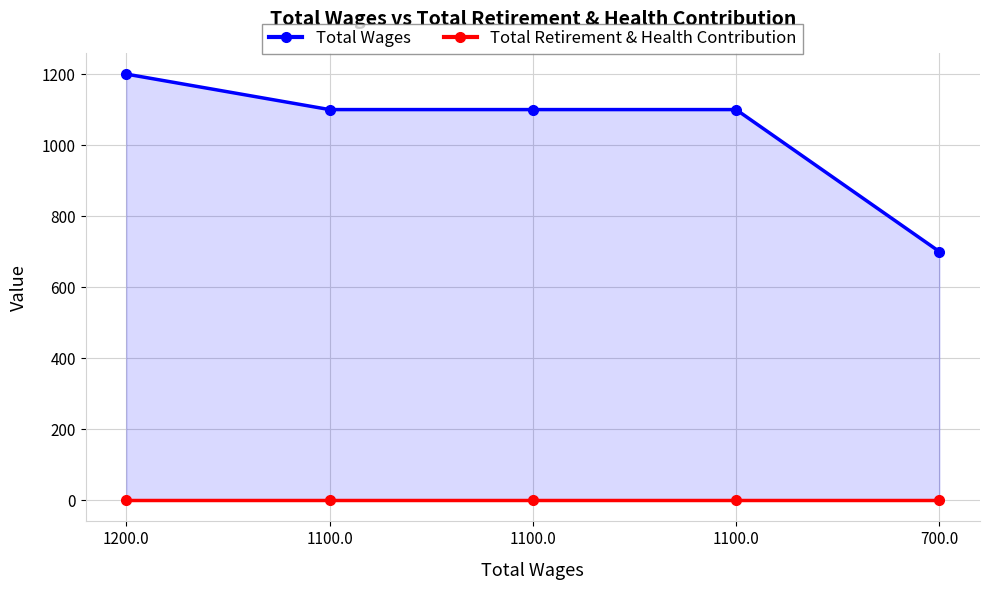

What is the difference between the Total Wages values at 1200.0 and 1100.0?

100